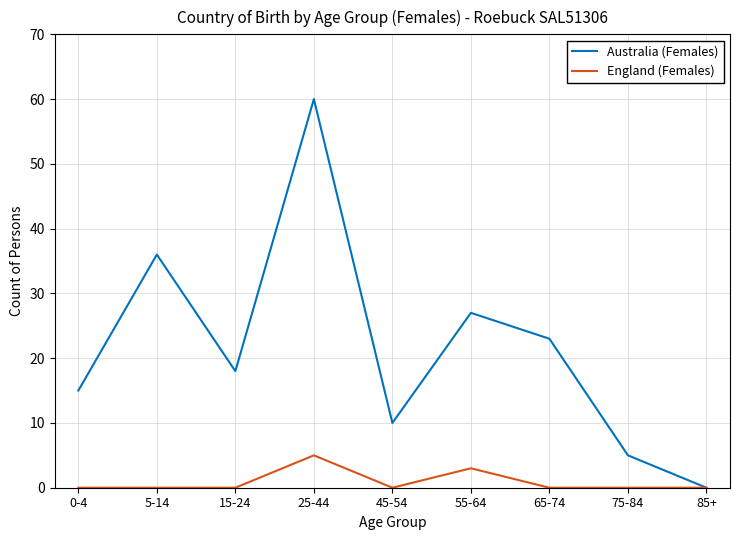

What is the total value across all series at 55-64?

30